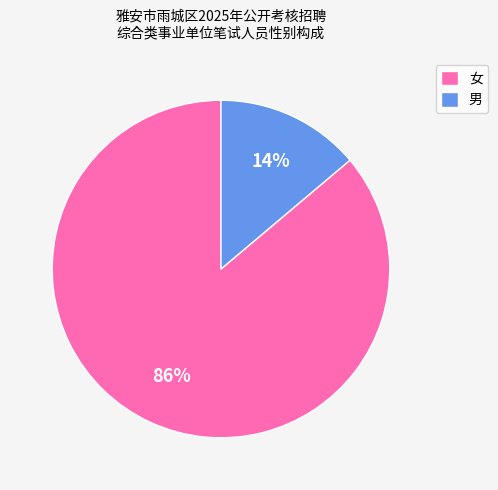

Count the number of slices in the pie.

2